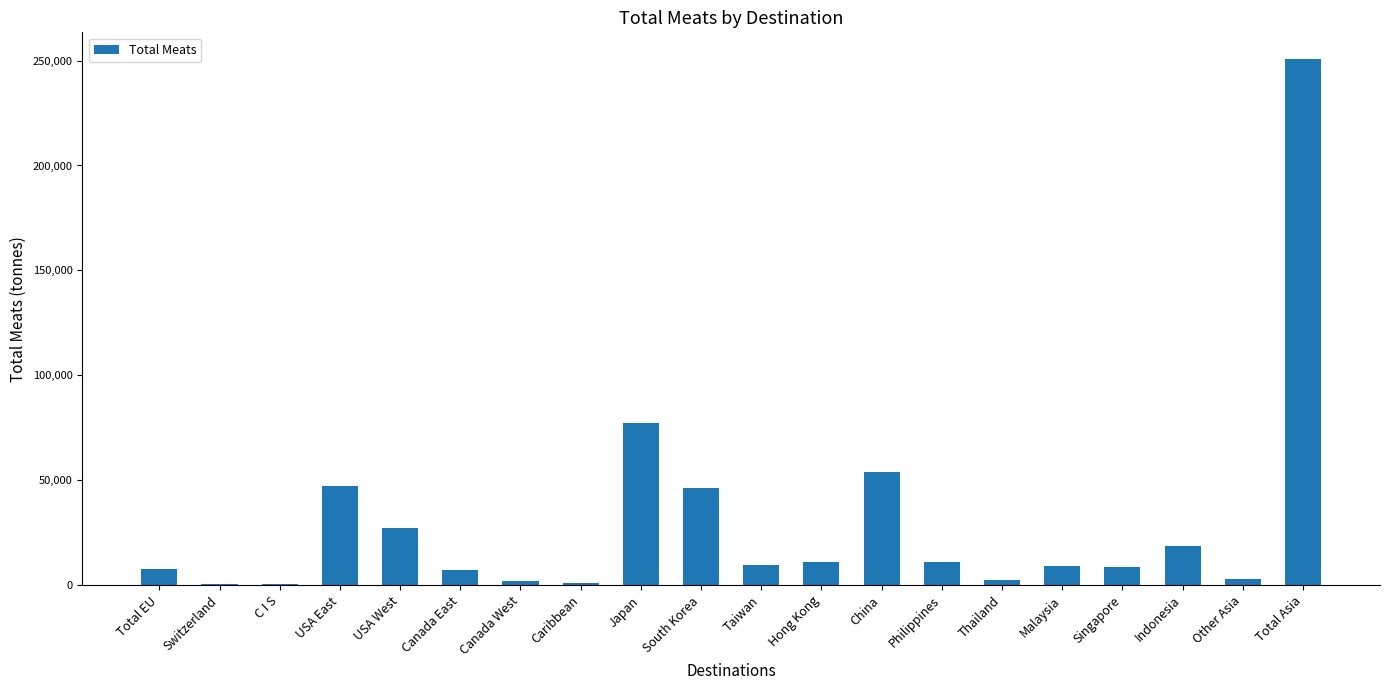

Which has a higher value, Hong Kong or South Korea?

South Korea